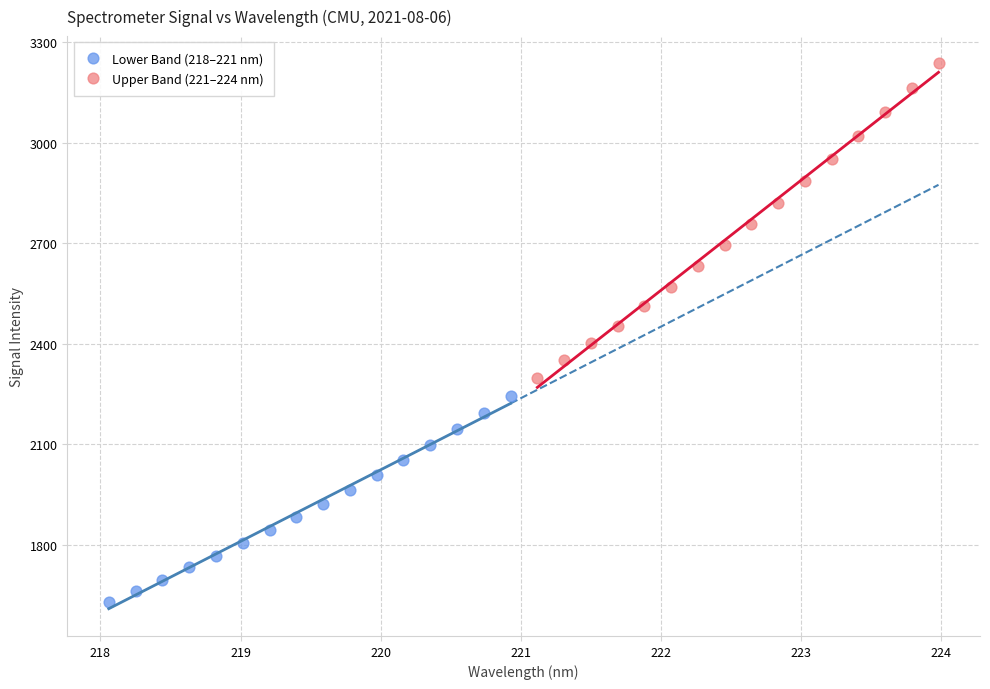

Which series has the widest spread of Y values?

Upper Band (221–224 nm)